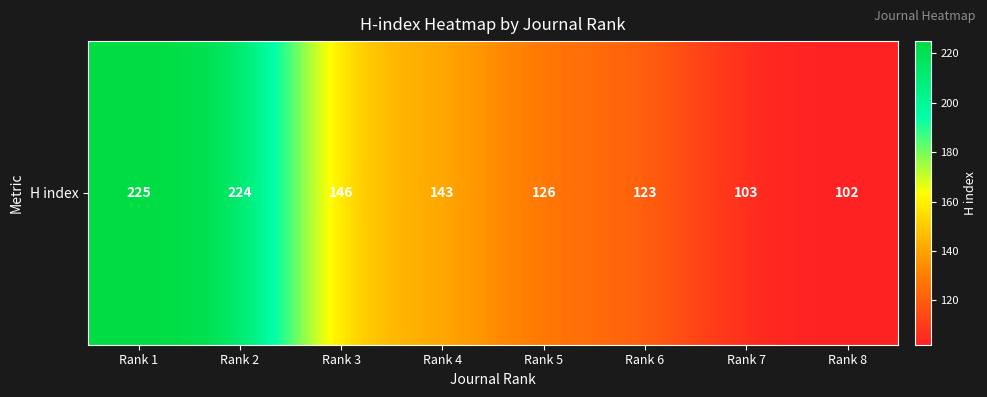

At which category does the chart reach its minimum across all series?

Rank 8